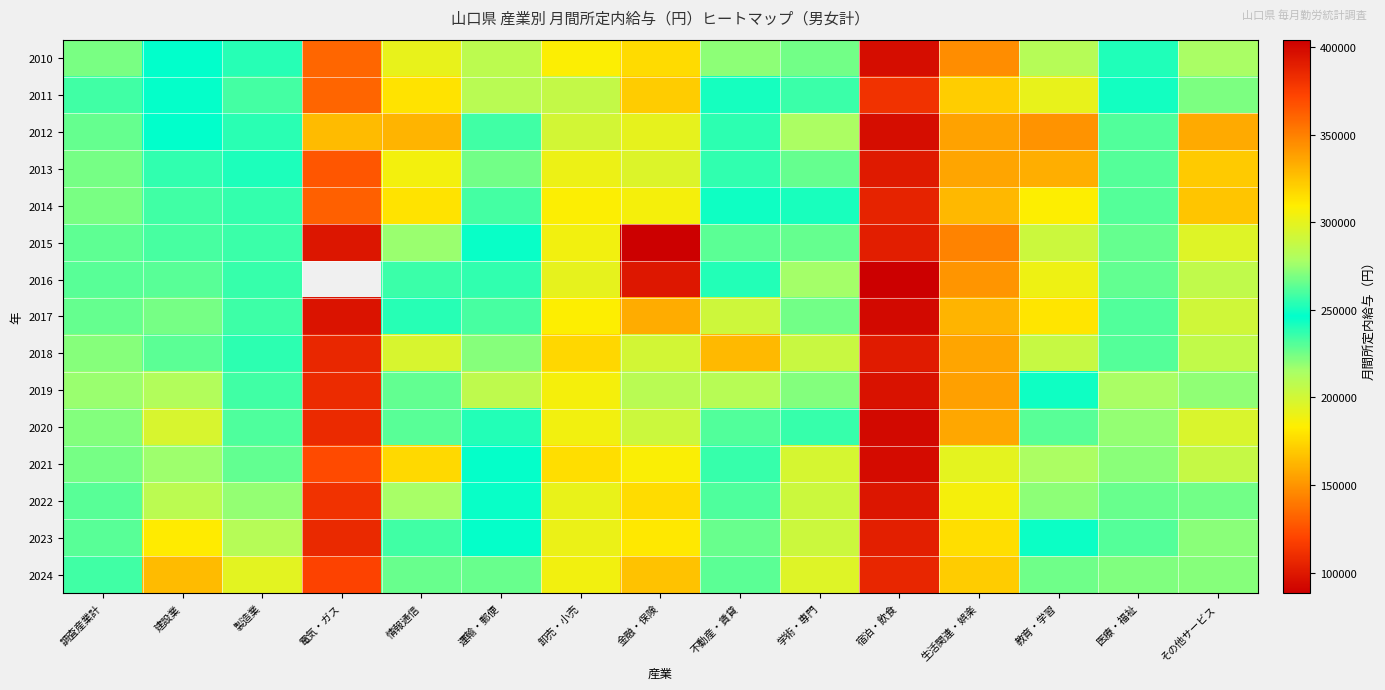

What is the sum of the 2016 values at 調査産業計 and 卸売・小売?

422033.0